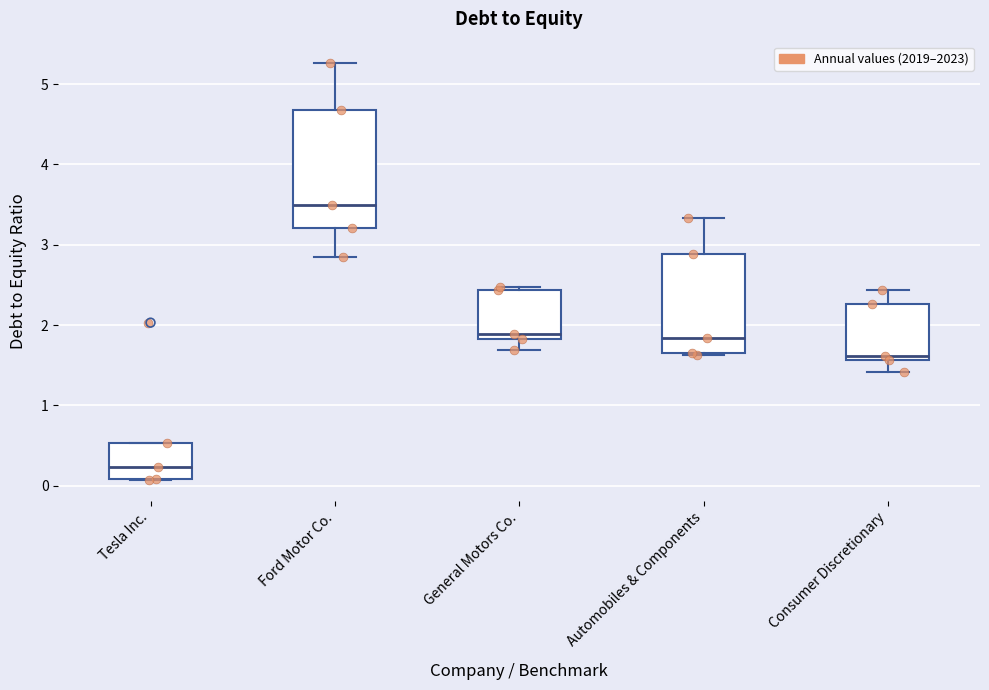

Which box is the tallest, from its lower edge to its upper edge?

Ford Motor Co.